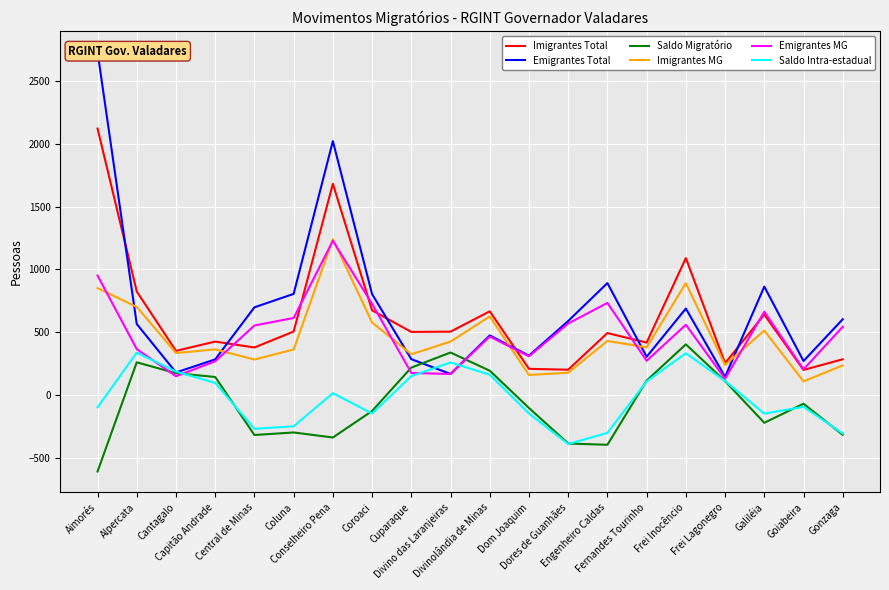

Count the number of data series in this chart.

6